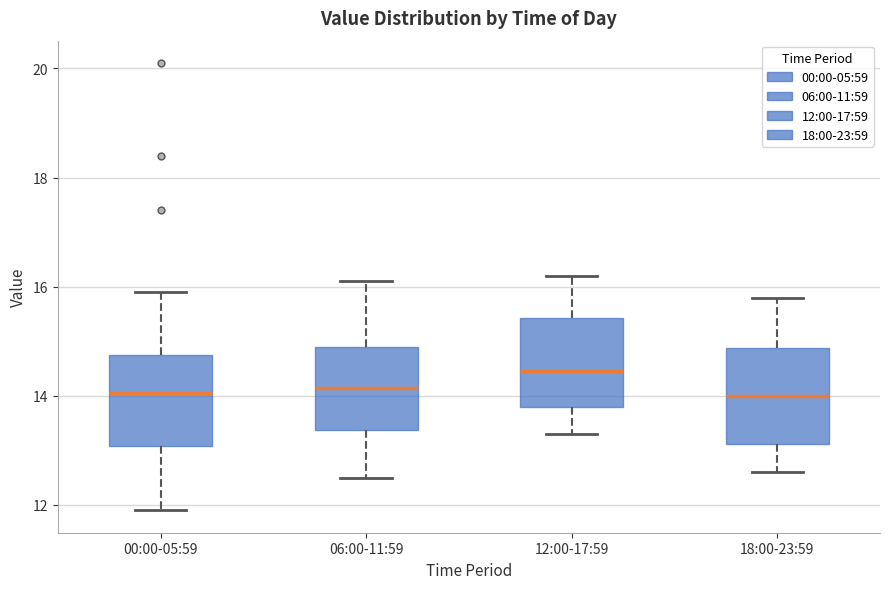

Where is the lower edge of the box for 18:00-23:59 on the y-axis? The values are not printed on the chart, so give them approximately, as read against the axis.

13.2